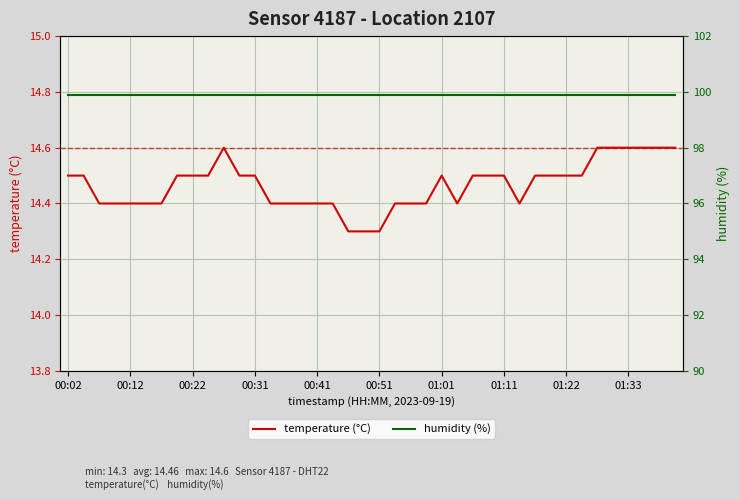

The value of temperature (°C) at 31 is 20.6. True or false?

False